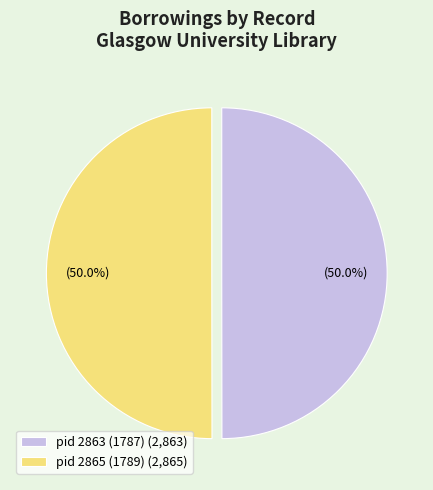

Approximately how many times larger is the value at pid 2865 (1789) (2,865) compared to pid 2863 (1787) (2,863)?

1.0